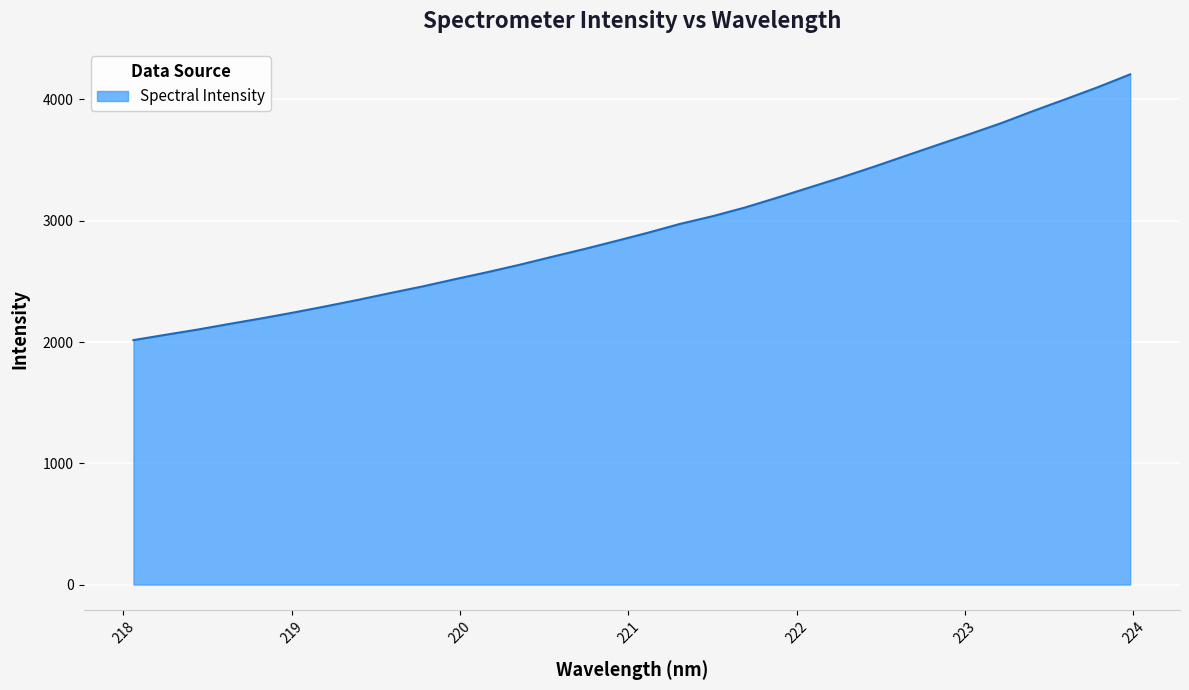

What is the difference between the maximum and minimum values?

2191.3